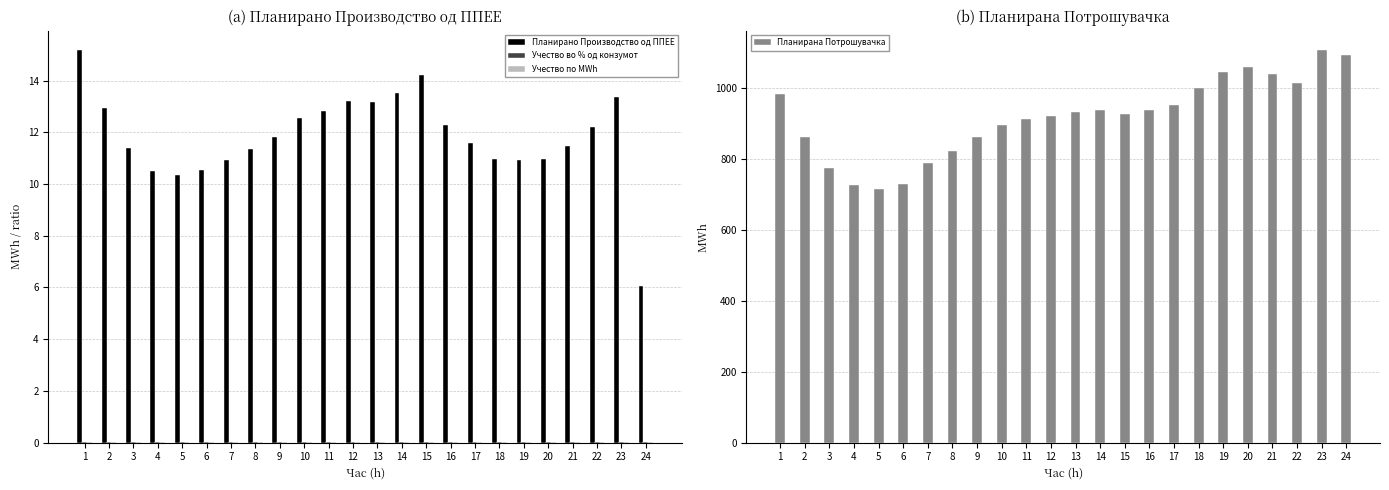

What is the spread (max minus min) of values at 22?

1013.7